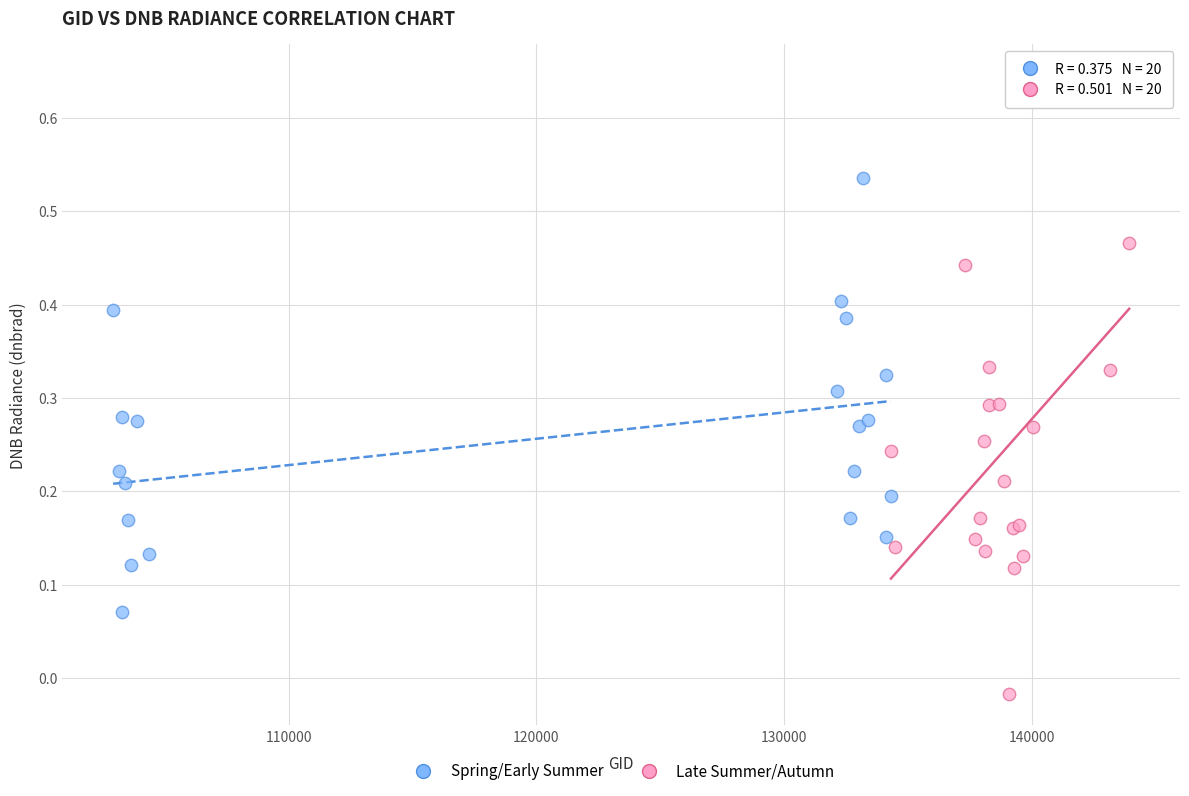

Which series reaches the minimum Y coordinate?

Late Summer/Autumn